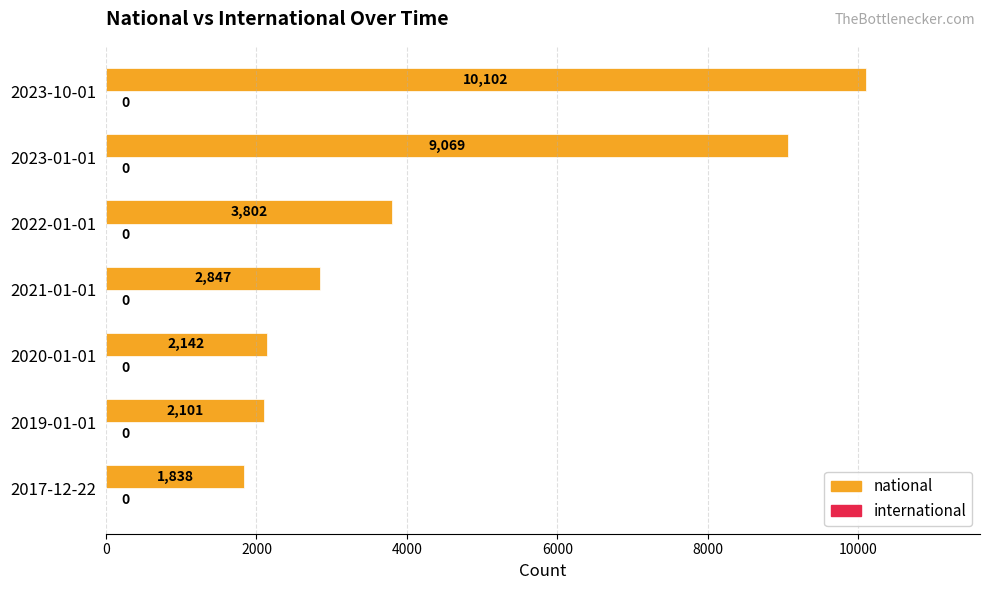

Is it true that the value at 2017-12-22 is 1838?

True